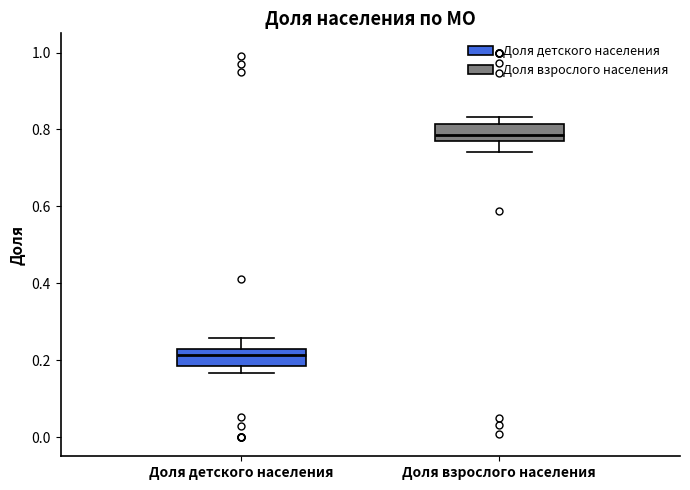

Reading left to right, read every box against the y-axis: the position of its median line, the range the box covers, and the ends of its whiskers. The values are not printed on the chart, so give them approximately, as read against the axis.

Доля детского населения: median 0.22, box 0.18 to 0.24, whiskers 0.16 to 0.26
Доля взрослого населения: median 0.78, box 0.76 to 0.82, whiskers 0.74 to 0.84